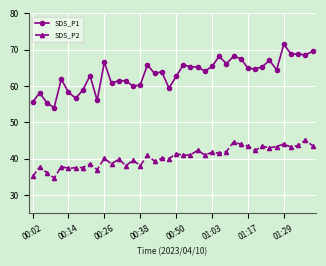

Which series has the largest total across all categories?

SDS_P1